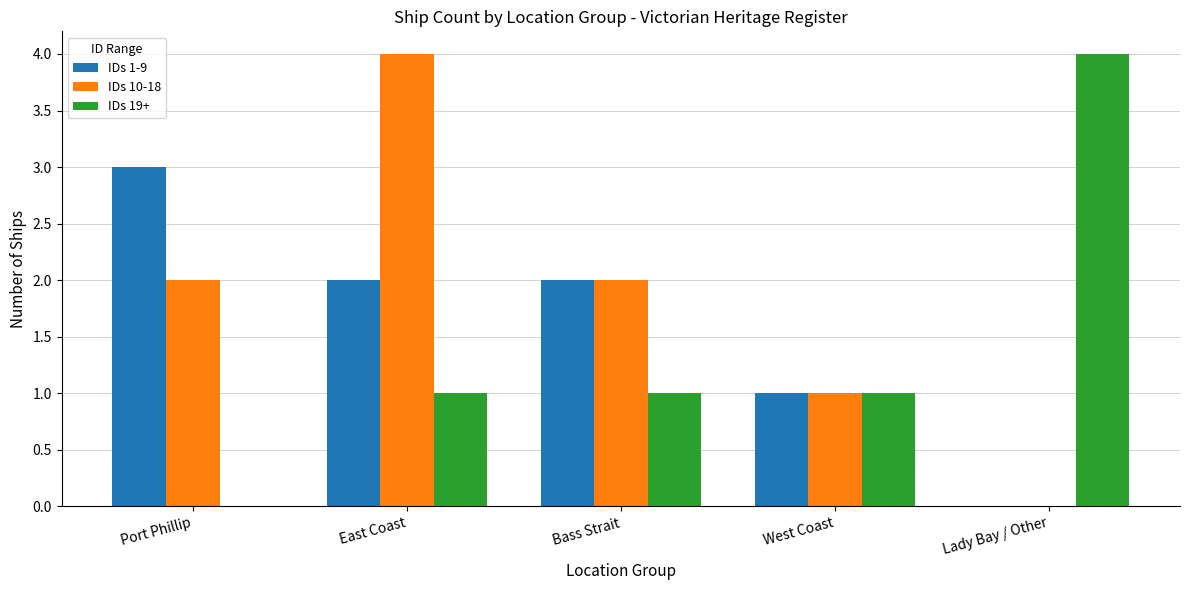

Reading left to right, what are all the values shown in this chart?

IDs 1-9: 3	2	2	1	0
IDs 10-18: 2	4	2	1	0
IDs 19+: 0	1	1	1	4